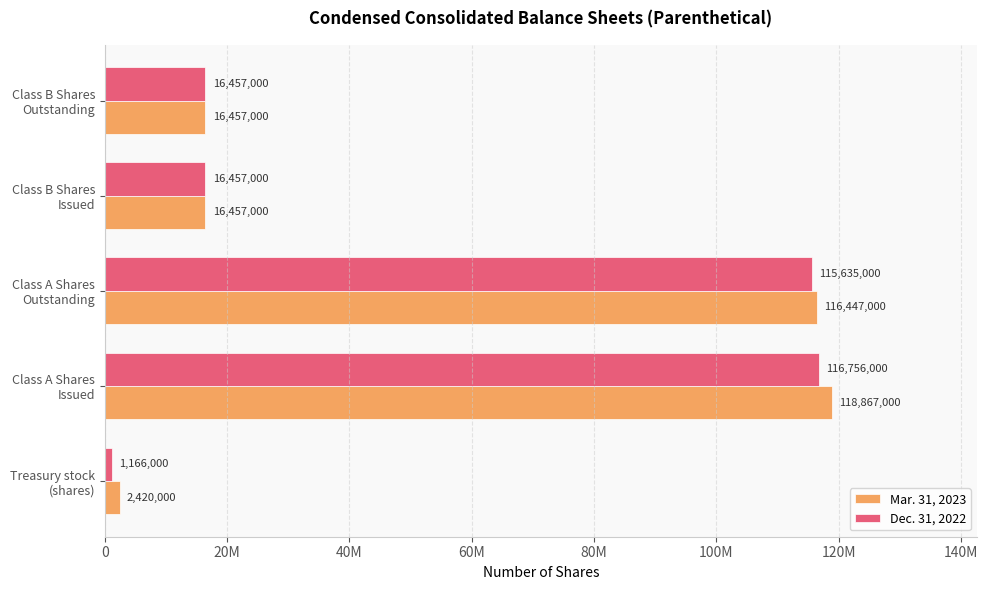

Rank the series by their maximum value, from highest to lowest.

Mar. 31, 2023, Dec. 31, 2022